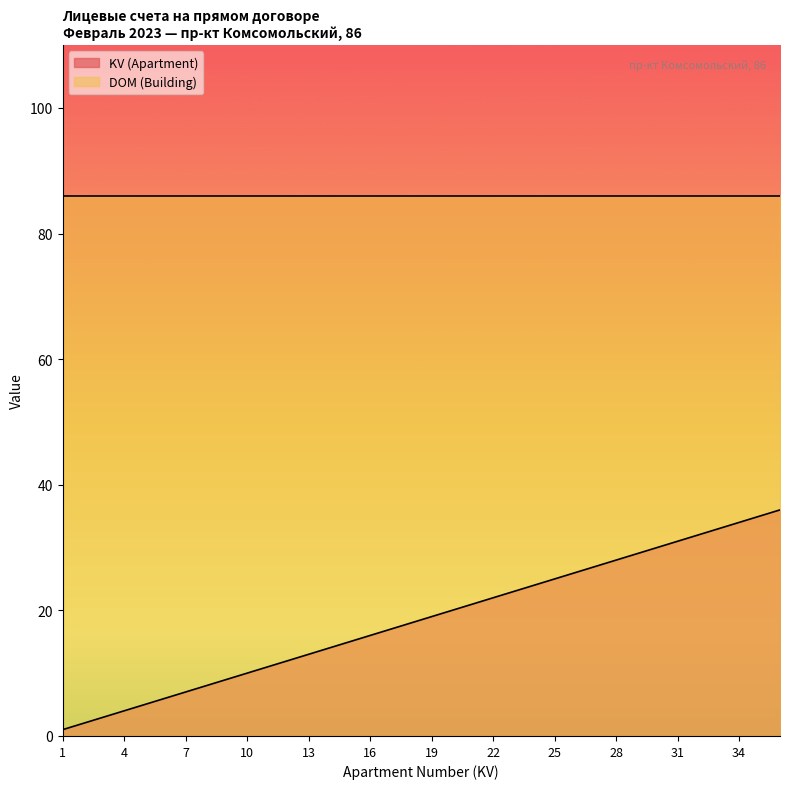

List the labels in order of value, smallest first.

1, 2, 3, 4, 5, 6, 7, 8, 9, 10, 11, 12, 13, 14, 15, 16, 17, 18, 19, 20, 21, 22, 23, 24, 25, 26, 27, 28, 29, 30, 31, 32, 33, 34, 35, 36